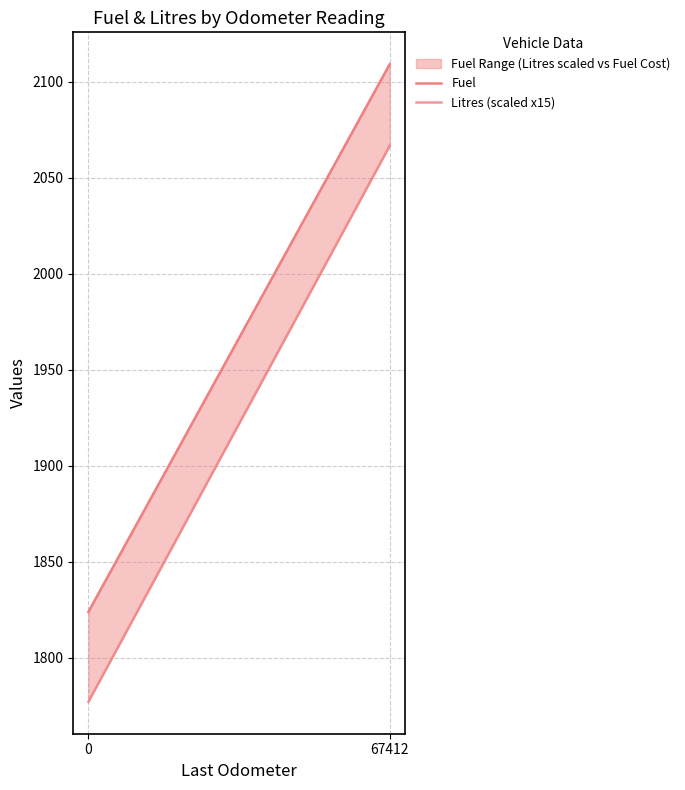

What is the value of the Litres (scaled x15) point at the 1st from the left?

1777.0